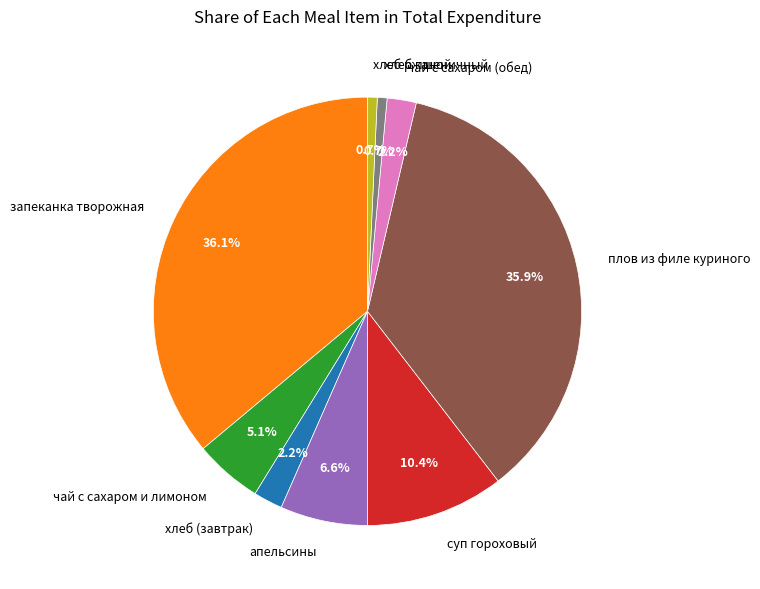

Is запеканка творожная the majority of the pie?

No